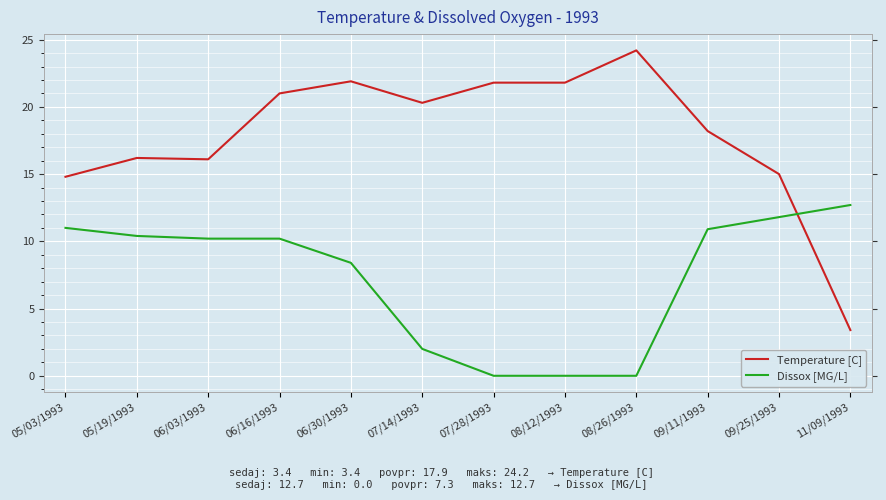

Where is Dissox [MG/L] nearest to the value 6?

06/30/1993